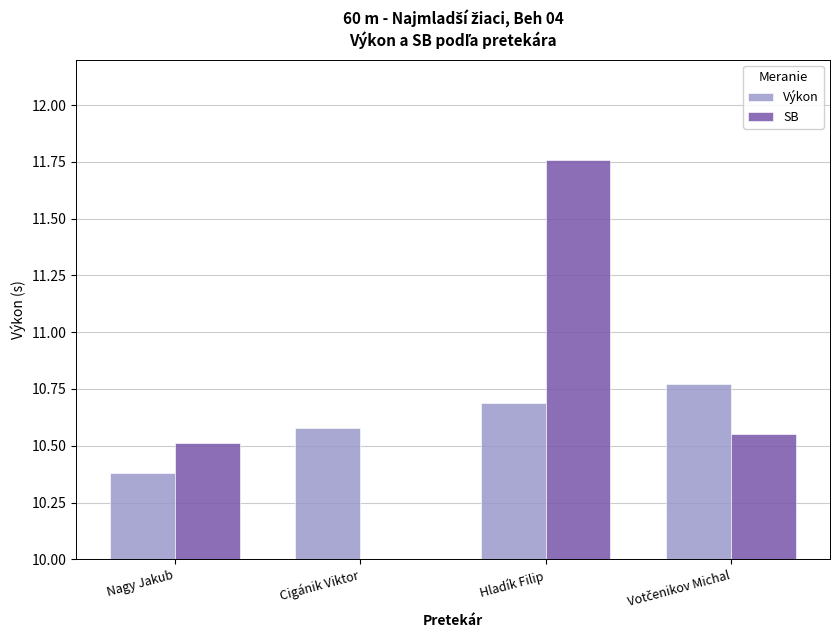

The Výkon series shows 10.6 at Cigánik Viktor. True or false?

True